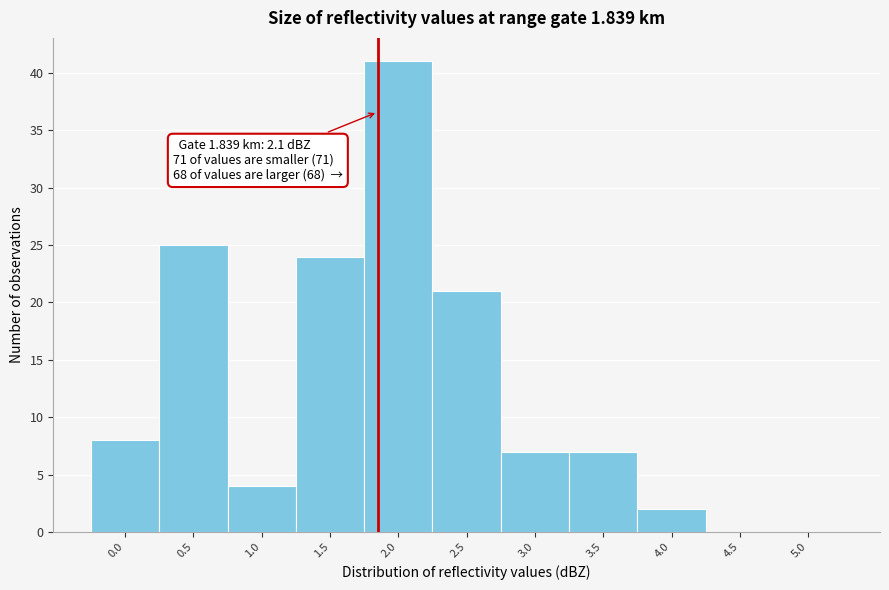

Reading left to right, list all the values displayed in this chart.

0.0=8	0.5=25	1.0=4	1.5=24	2.0=41	2.5=21	3.0=7	3.5=7	4.0=2	4.5=0	5.0=0